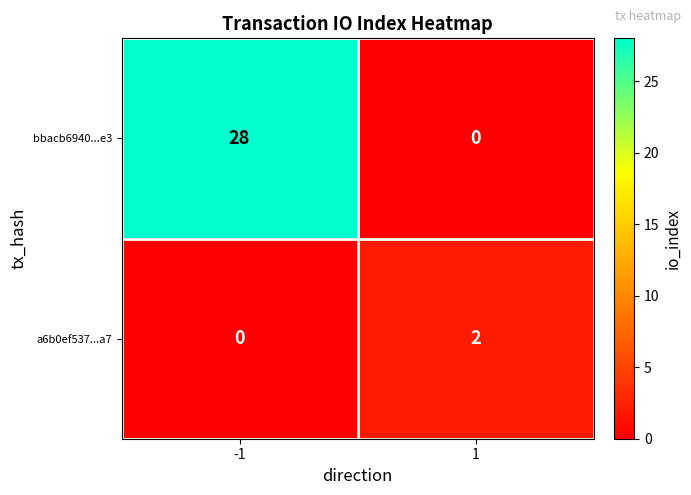

Count the number of categories in the chart.

2